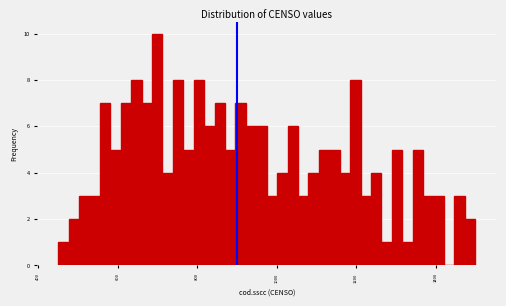

Read against the x-axis, roughly where is the centre of the tallest bar?

700